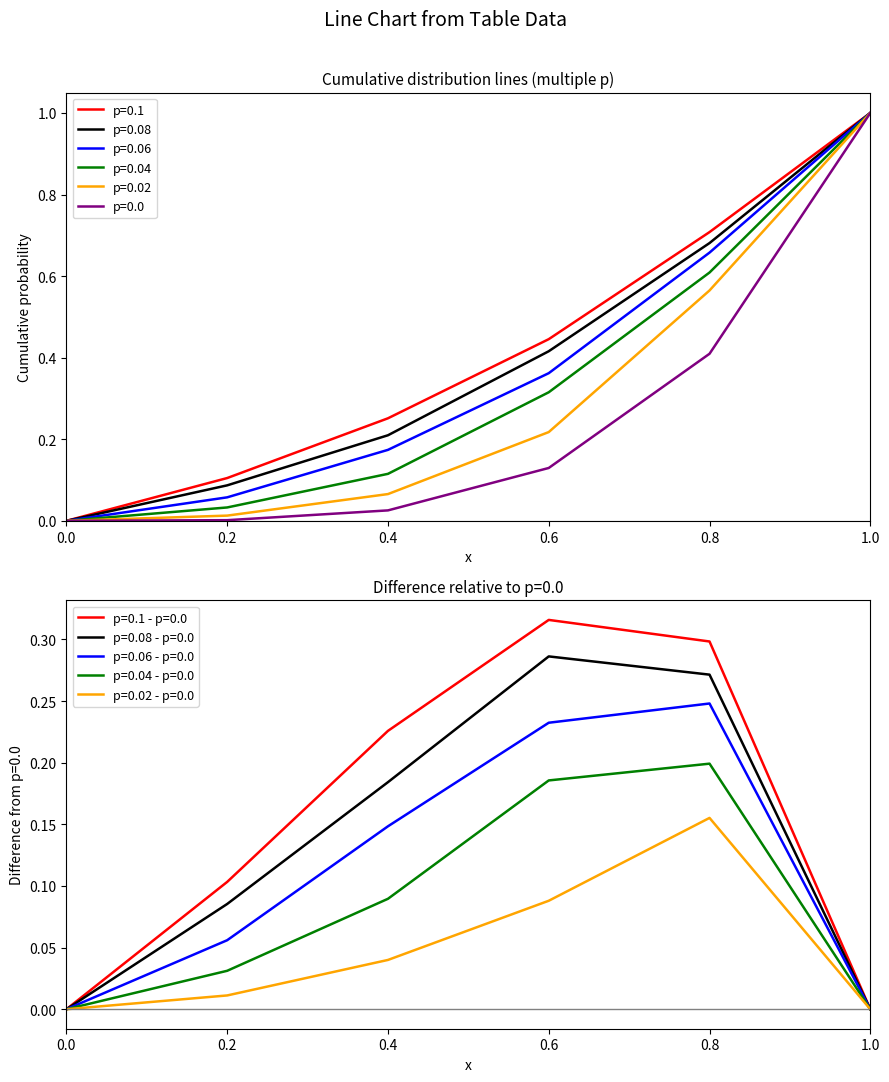

What position from the right is 1.0?

1